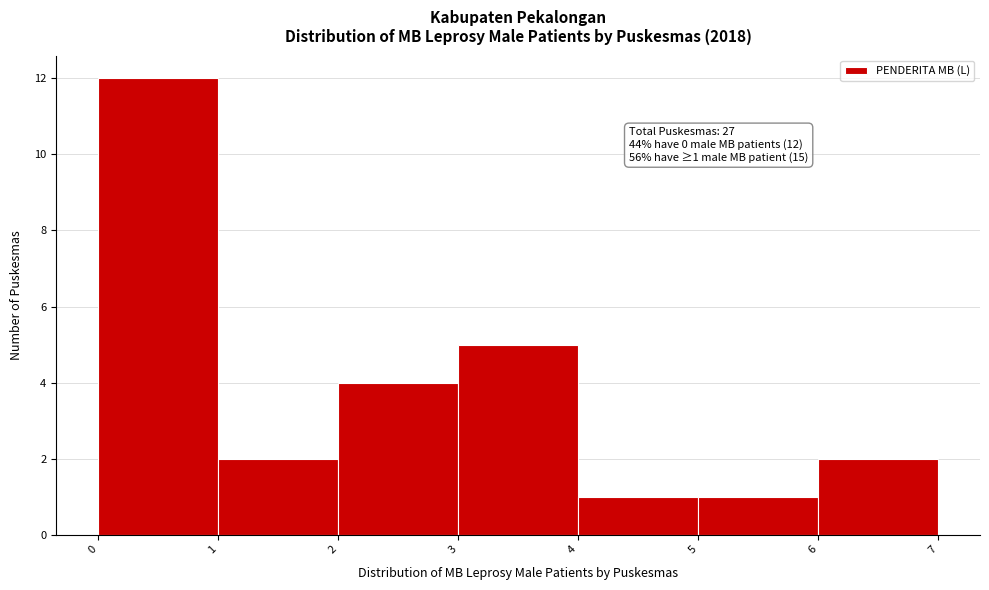

Which range on the x-axis has the tallest bar?

0 to 1